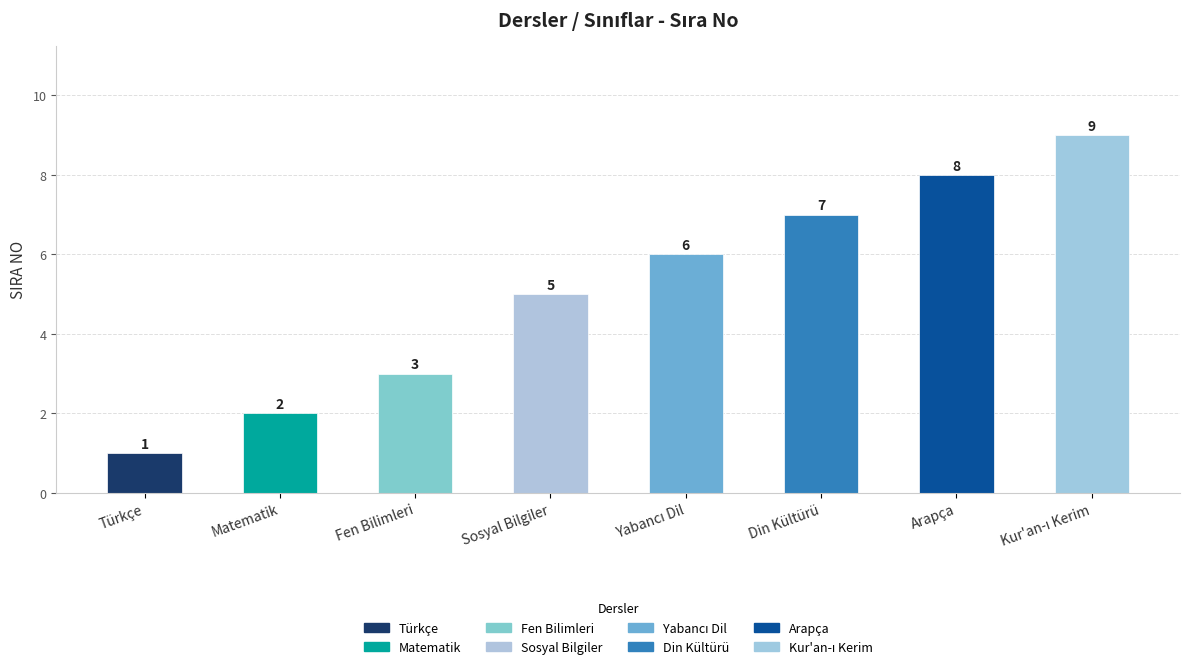

What is the difference between the maximum and second lowest values?

7